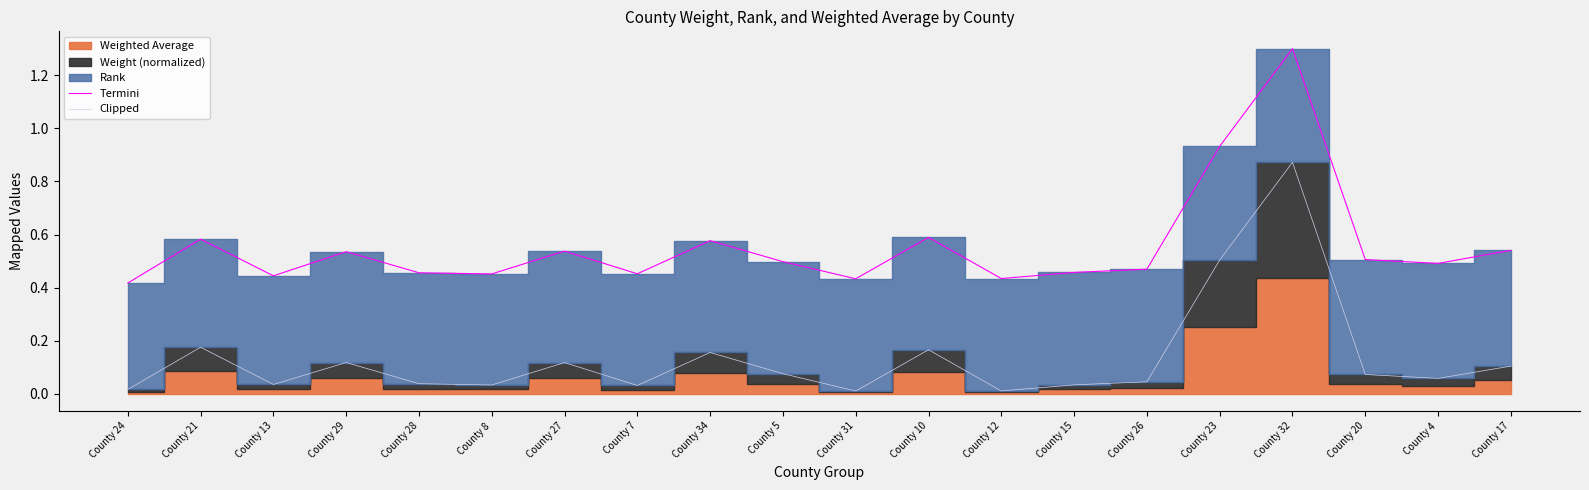

True or false: Termini has a value of 0.6 at County 32.

False